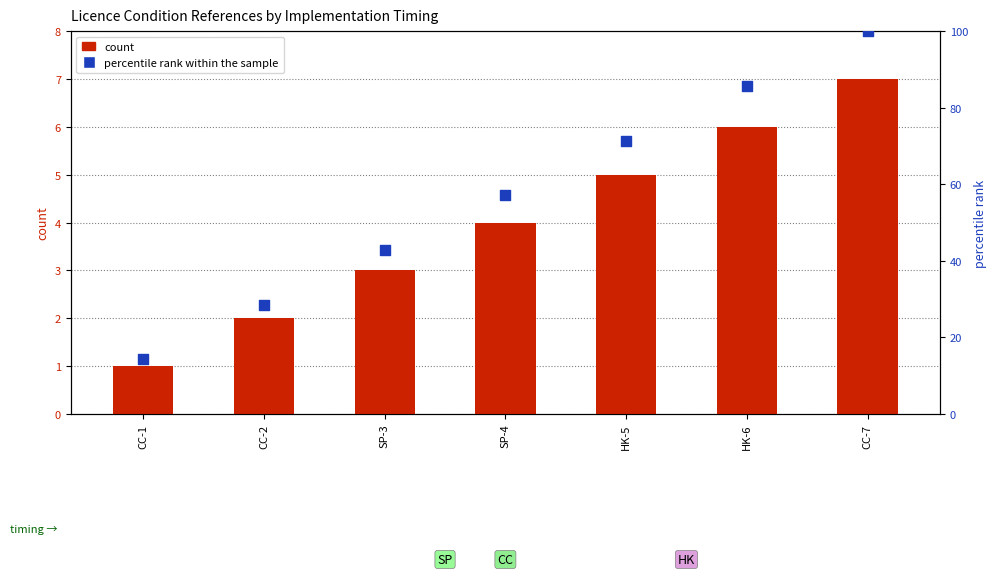

Which series contains the lowest Y value?

count